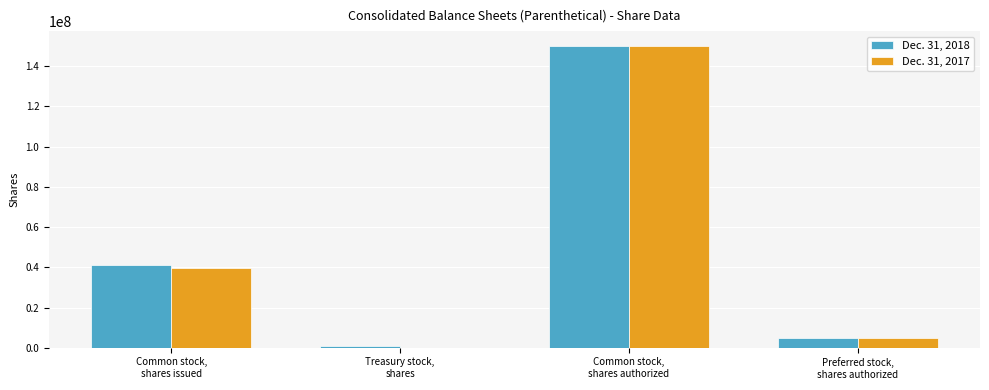

What are all the series names shown in the legend?

Dec. 31, 2018, Dec. 31, 2017